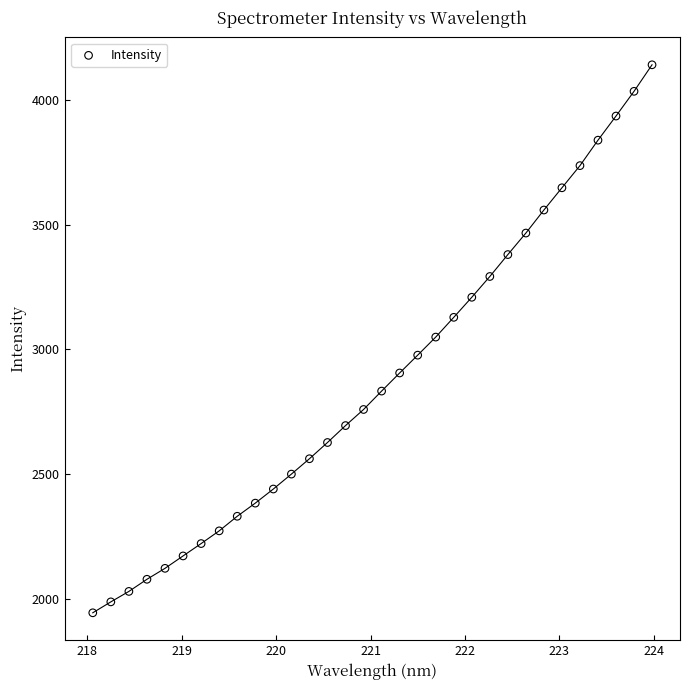

What is the range of X values (max minus min)?

5.9